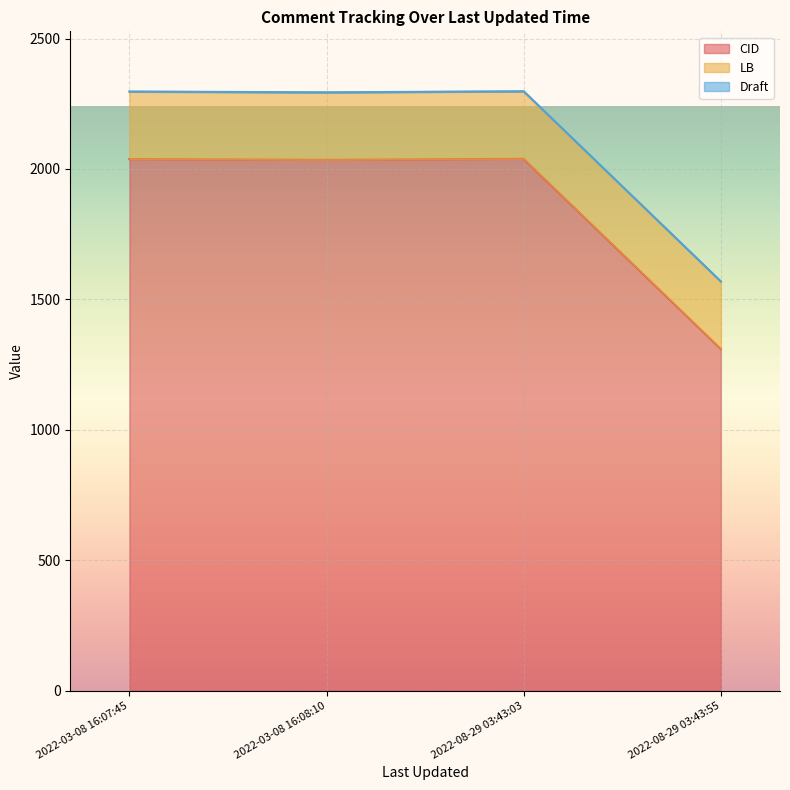

True or false: CID has a value of 3372 at 2022-08-29 03:43:03.

False